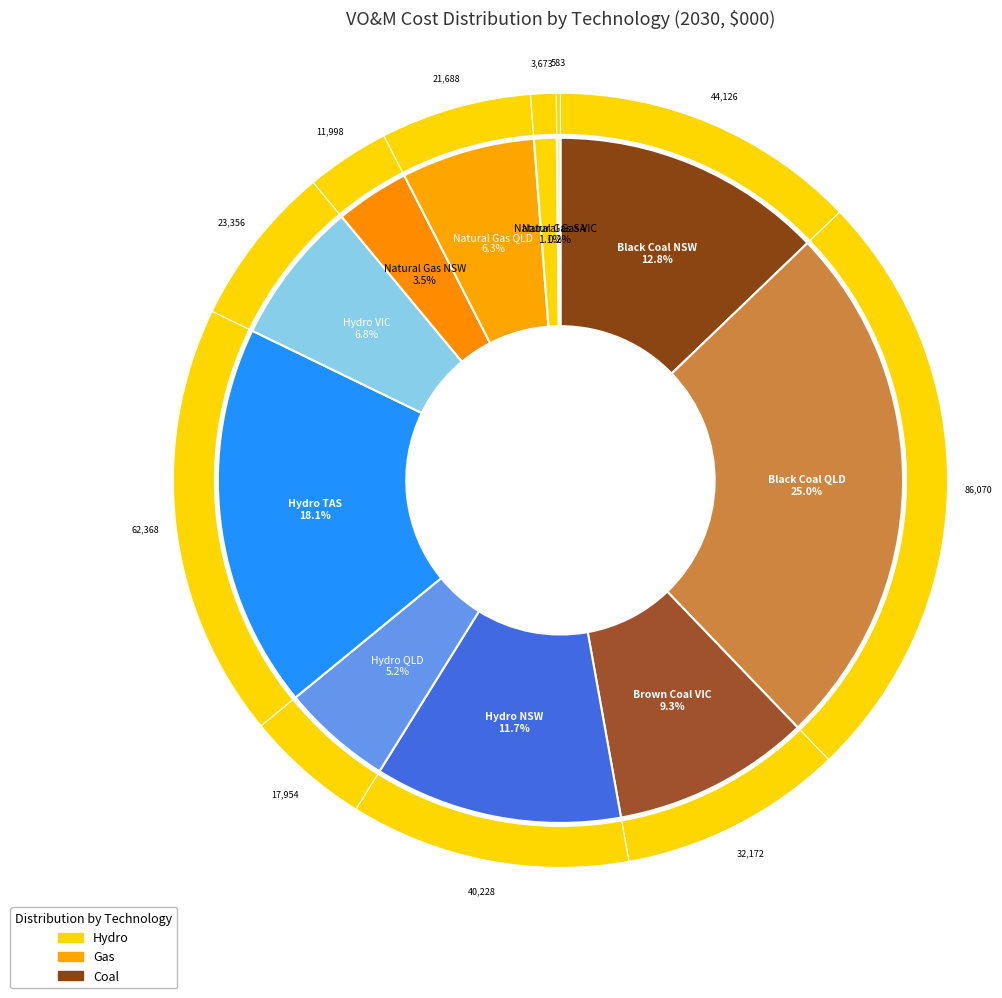

What is the total percentage of Natural Gas VIC and Natural Gas NSW?

3.7%